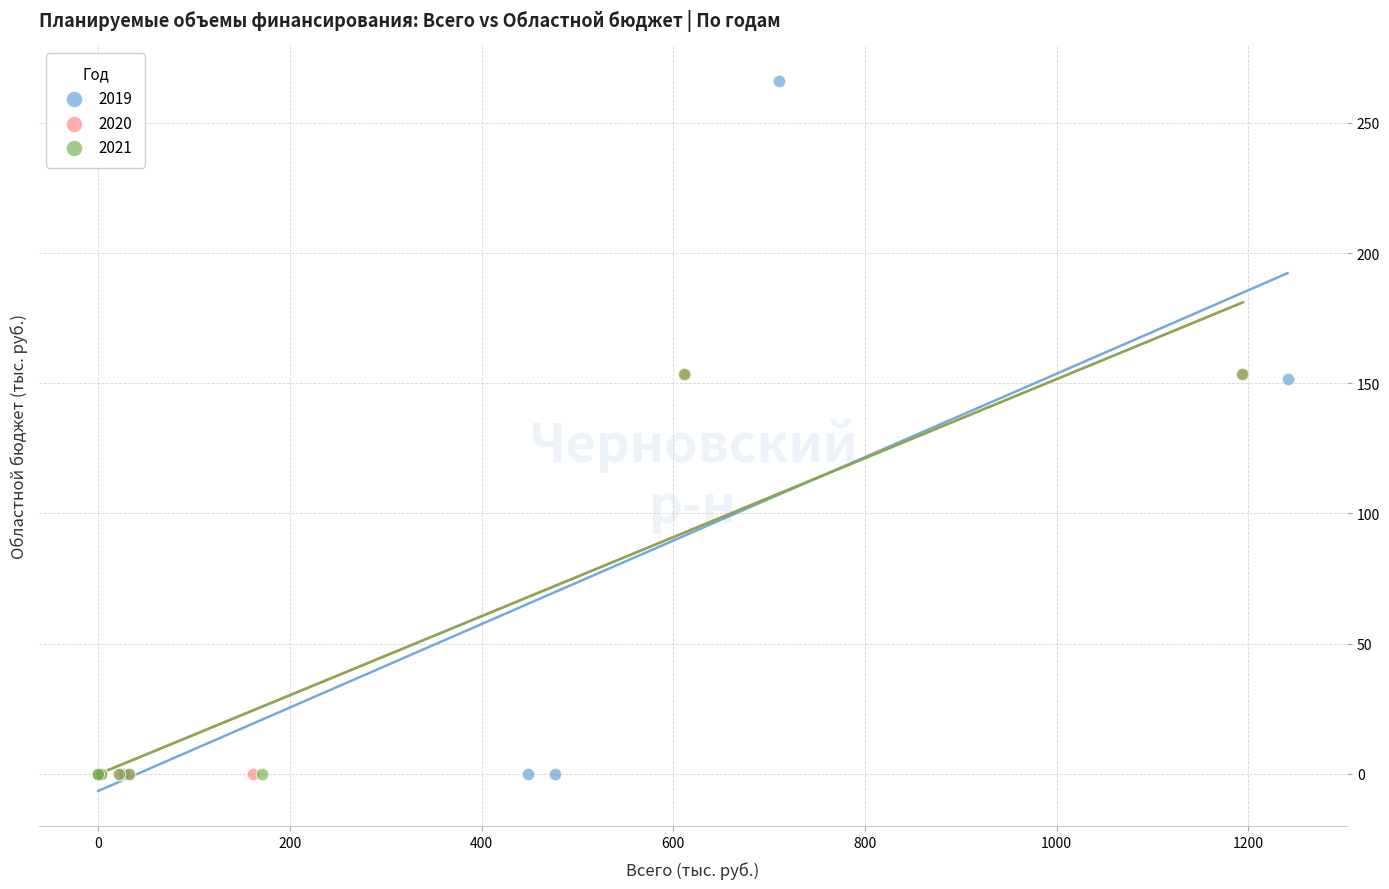

Which series reaches the maximum Y coordinate?

2019